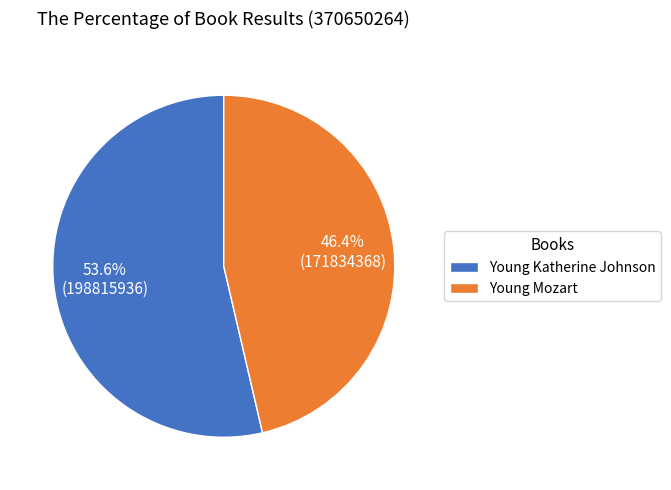

Between Young Katherine Johnson and Young Mozart, which is larger?

Young Katherine Johnson